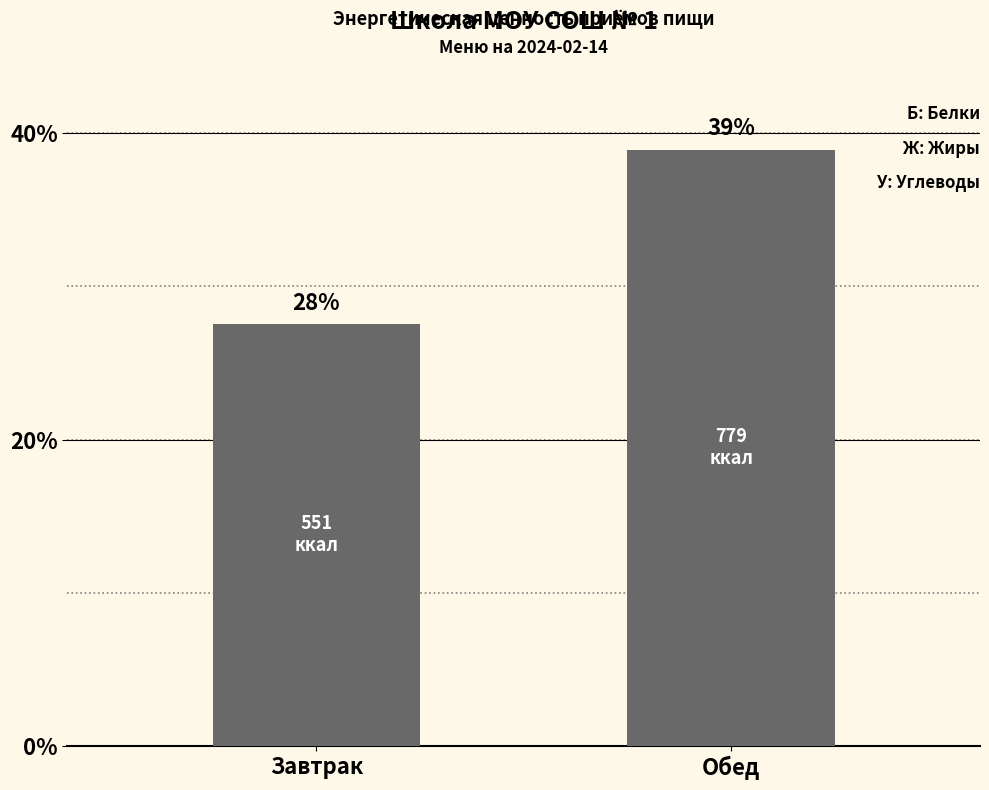

Reading left to right, transcribe all the data shown in this chart.

551.1	778.8